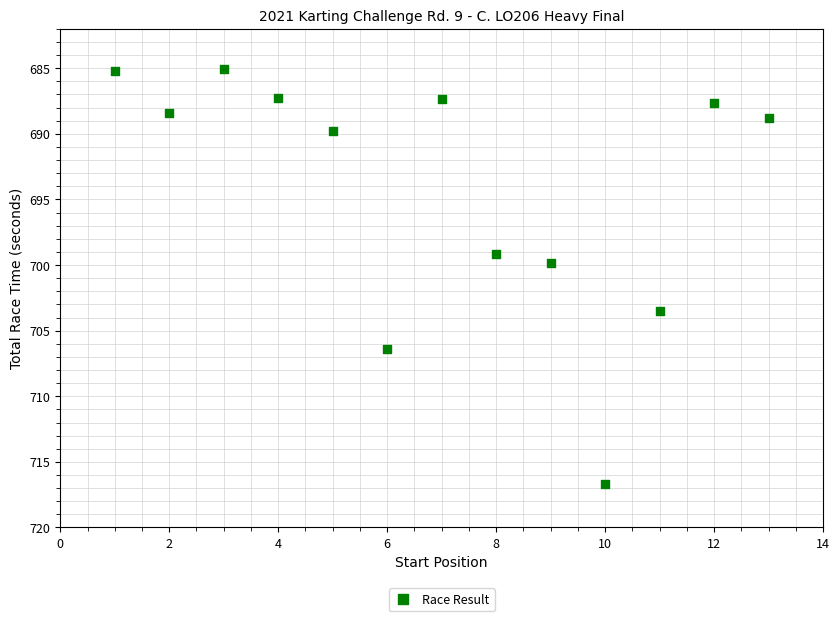

What is the range of Y values (max minus min)?

31.6